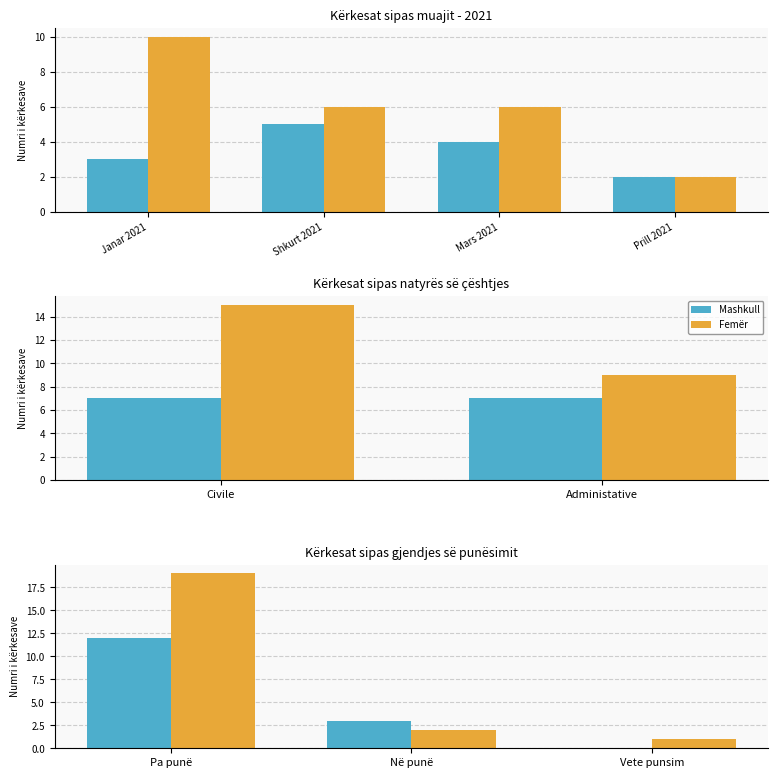

How many data points in Femër are above 2?

1